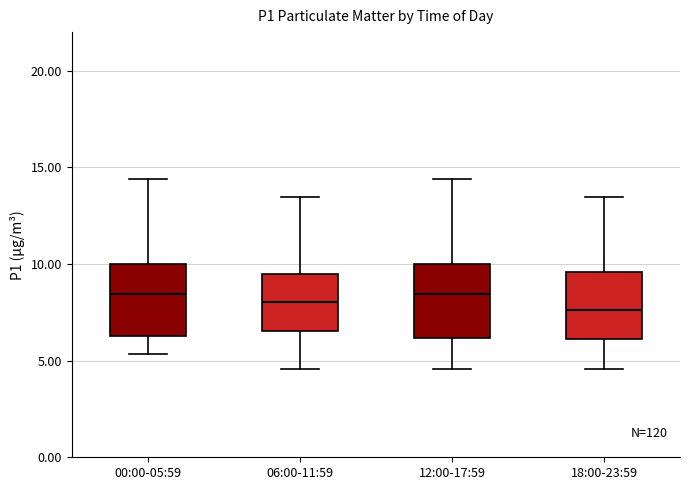

Reading left to right, transcribe this box plot: for each box, give where its median line is, the range the box spans, and where its two whiskers end, as read against the y-axis. The values are not printed on the chart, so give them approximately, as read against the axis.

00:00-05:59: median 8.5, box 6.5 to 10.0, whiskers 5.5 to 14.5
06:00-11:59: median 8.0, box 6.5 to 9.5, whiskers 4.5 to 13.5
12:00-17:59: median 8.5, box 6.0 to 10.0, whiskers 4.5 to 14.5
18:00-23:59: median 7.5, box 6.0 to 9.5, whiskers 4.5 to 13.5